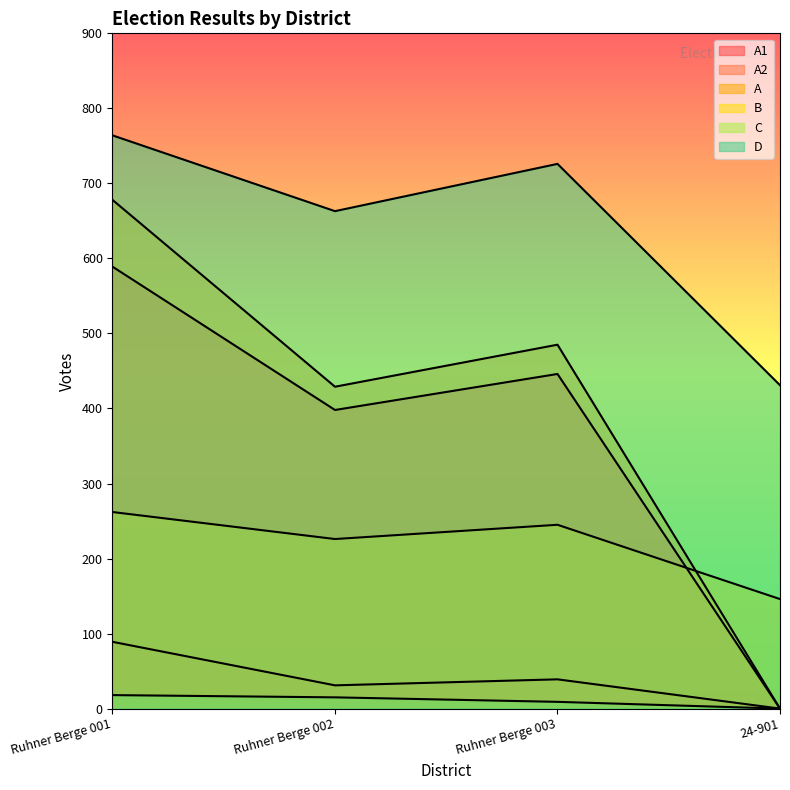

What is the spread (max minus min) of values at Ruhner Berge 003?

717